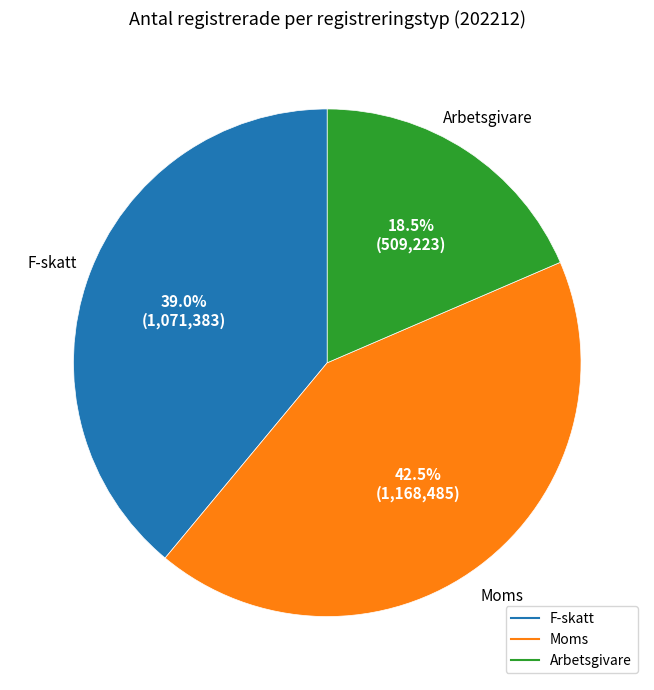

Approximately how many times larger is the value at F-skatt compared to Arbetsgivare?

2.1